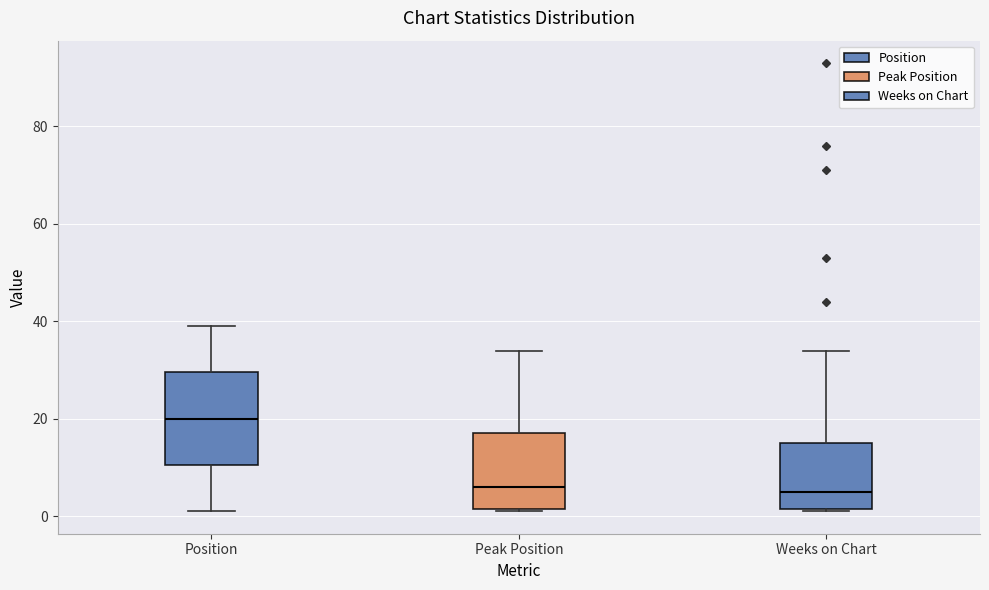

Which box is the tallest, from its lower edge to its upper edge?

Position